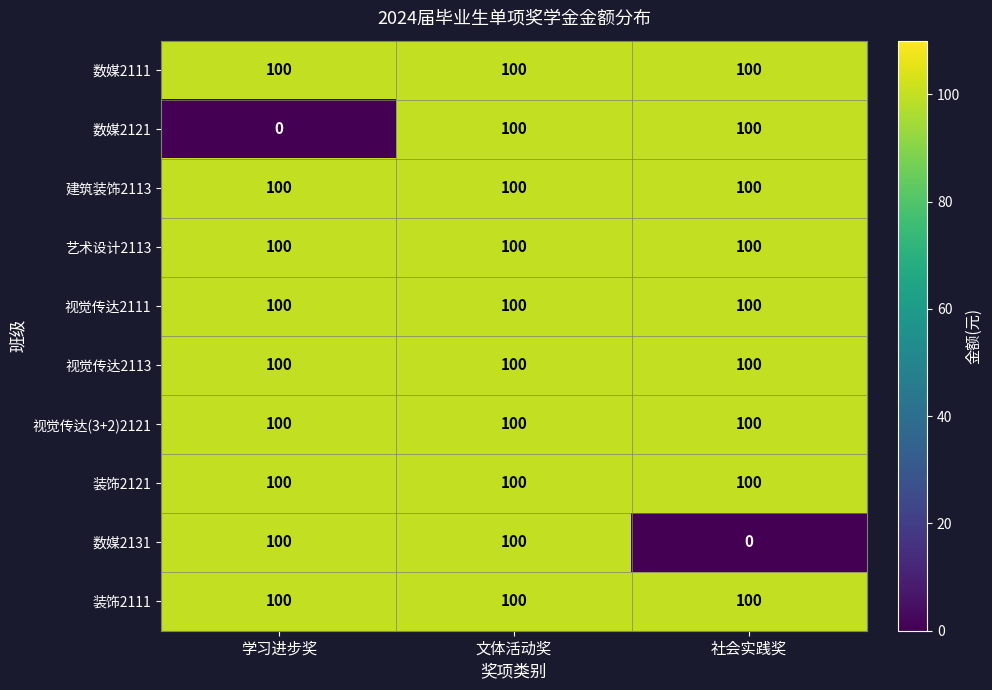

Which series changed the most between 文体活动奖 and 社会实践奖?

数媒2131